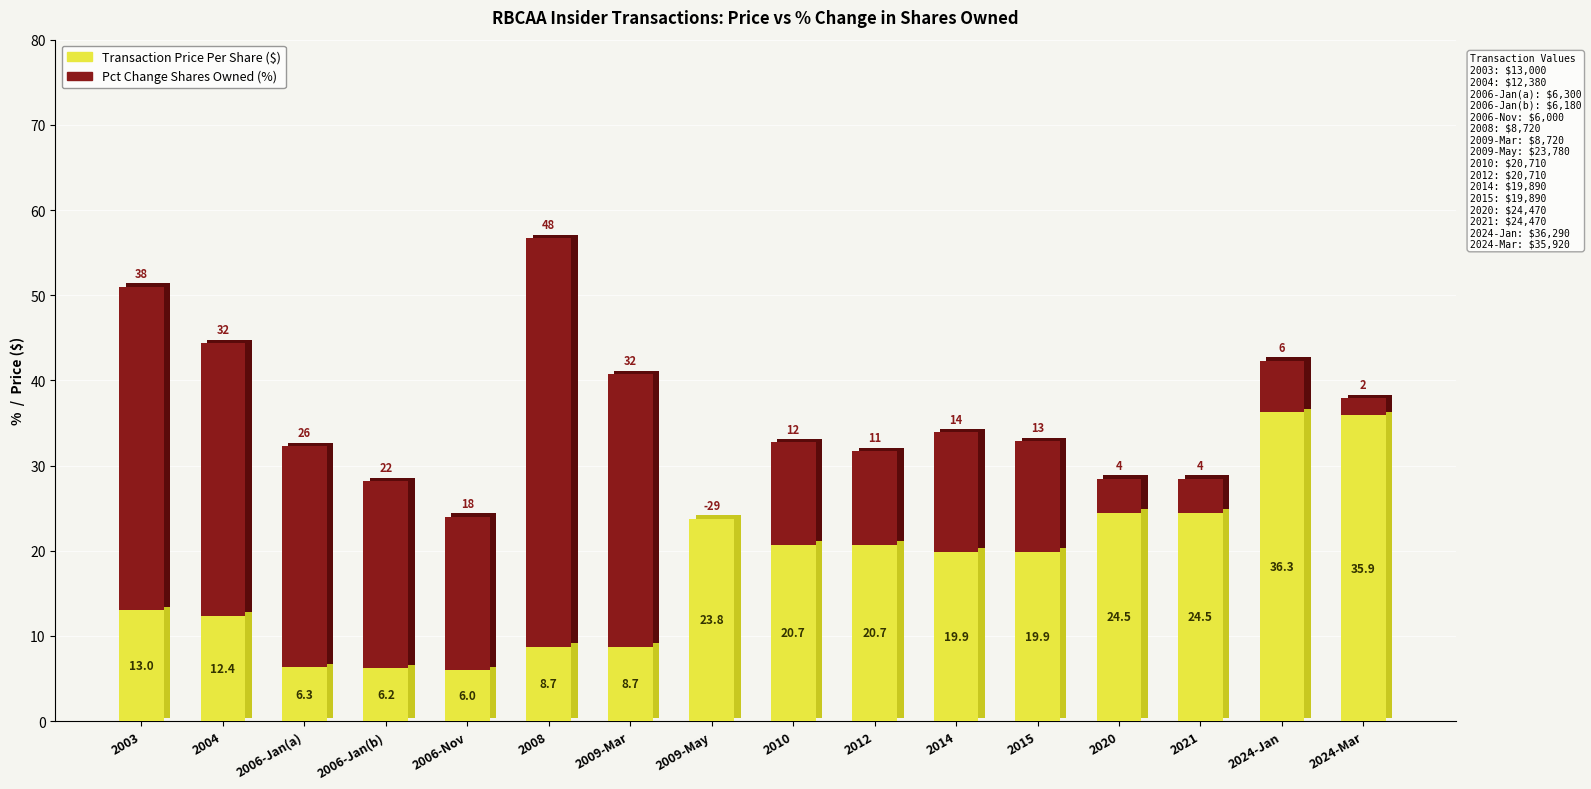

Which series changed the most between 2006-01-26 and 2024-03-29?

Transaction Price Per Share